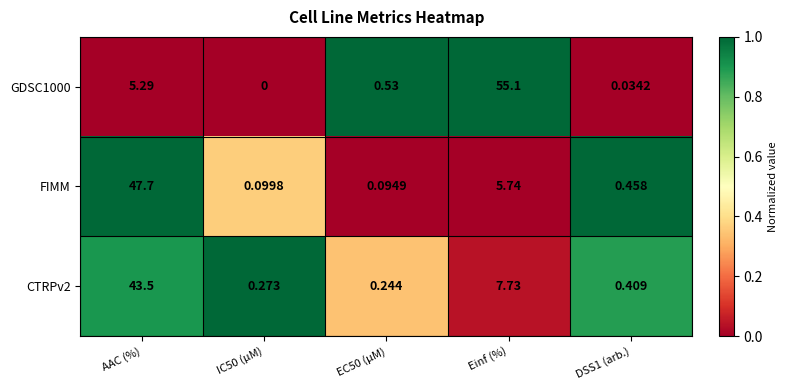

Where is CTRPv2 nearest to the value 21?

Einf (%)